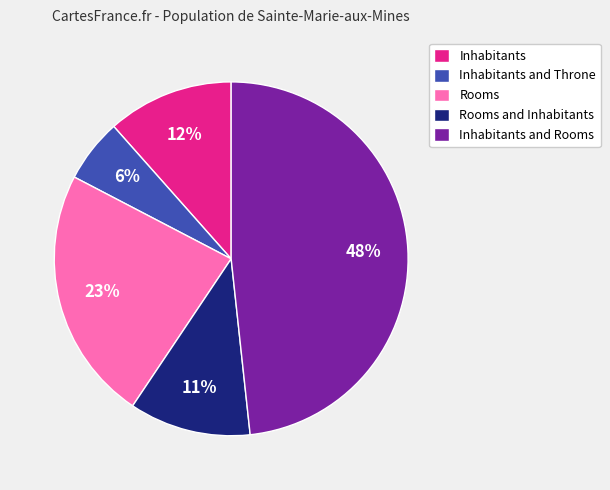

Count the number of slices in the pie.

5